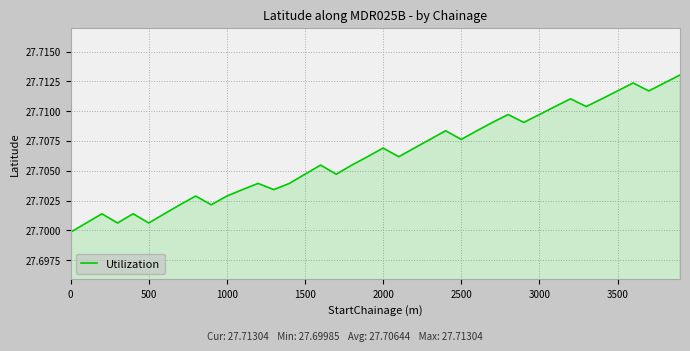

How many lines are shown in the chart?

1